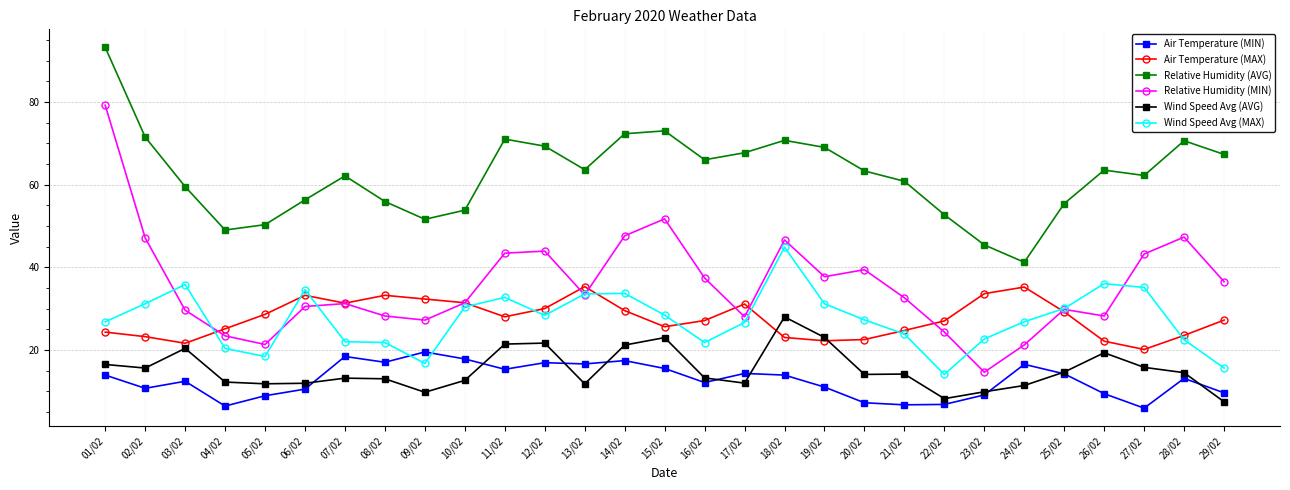

Where do Wind Speed Avg (MAX) and Air Temperature (MAX) first cross each other?

03/02 and 04/02